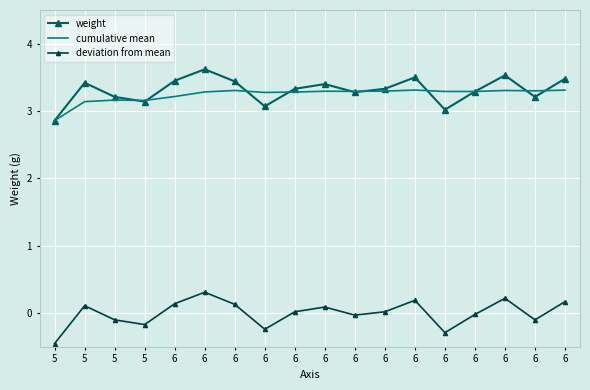

Which series has the largest range (max minus min)?

weight